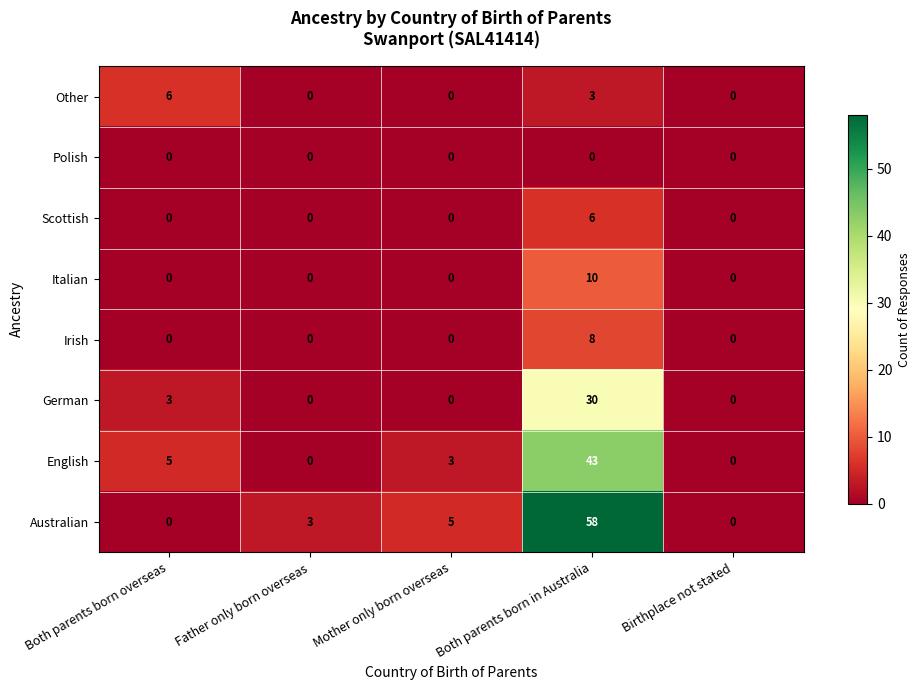

Which category has the highest value across all series?

Both parents born in Australia